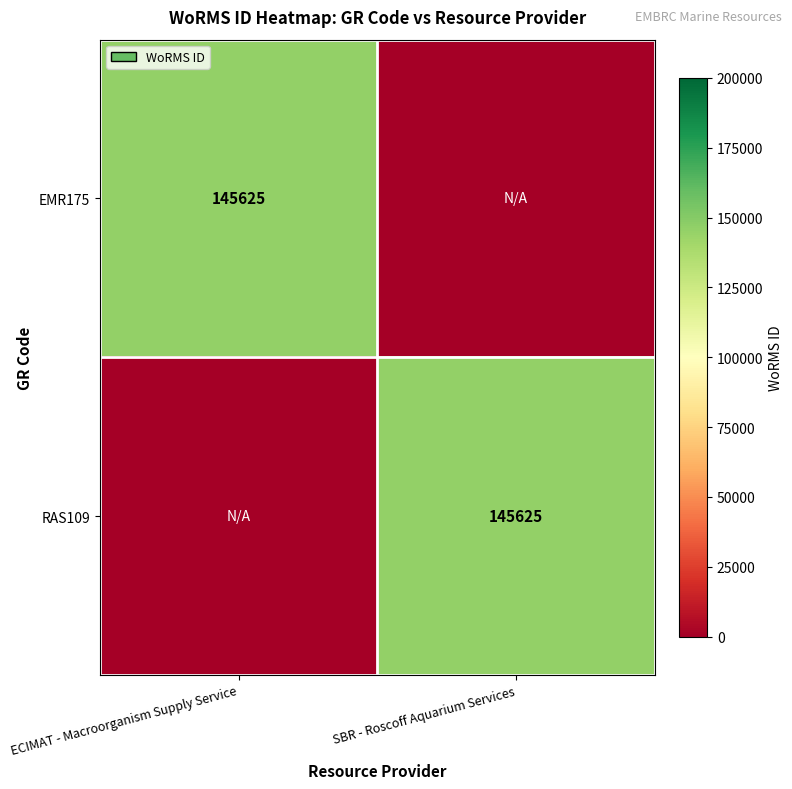

Between ECIMAT - Macroorganism Supply Service and SBR - Roscoff Aquarium Services, which is larger?

ECIMAT - Macroorganism Supply Service